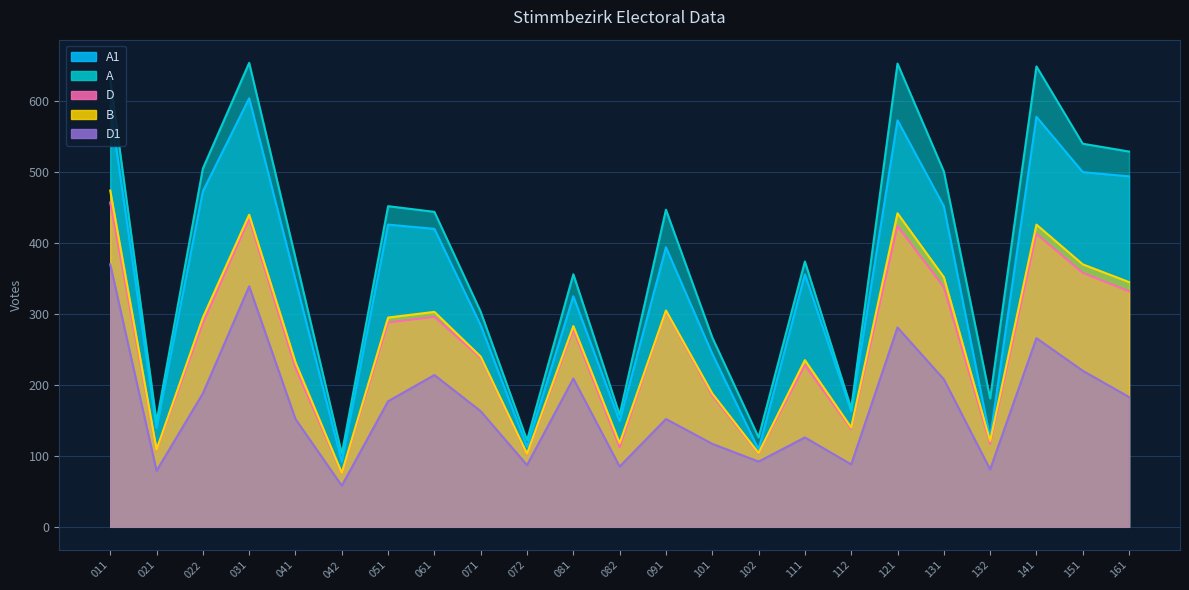

At which category is the sum across all series the highest?

011